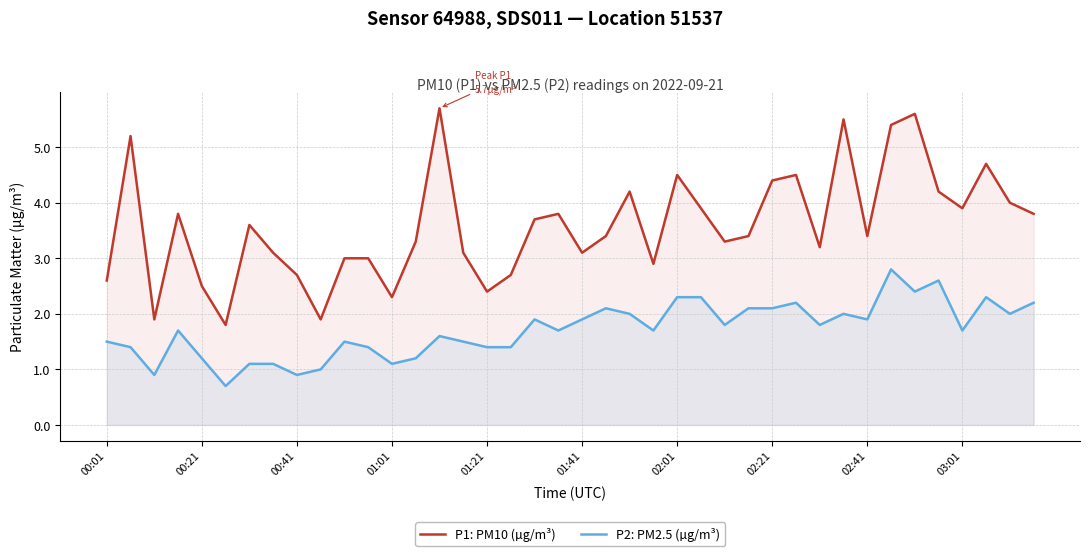

Which series has the largest total across all categories?

P1: PM10 (µg/m³)